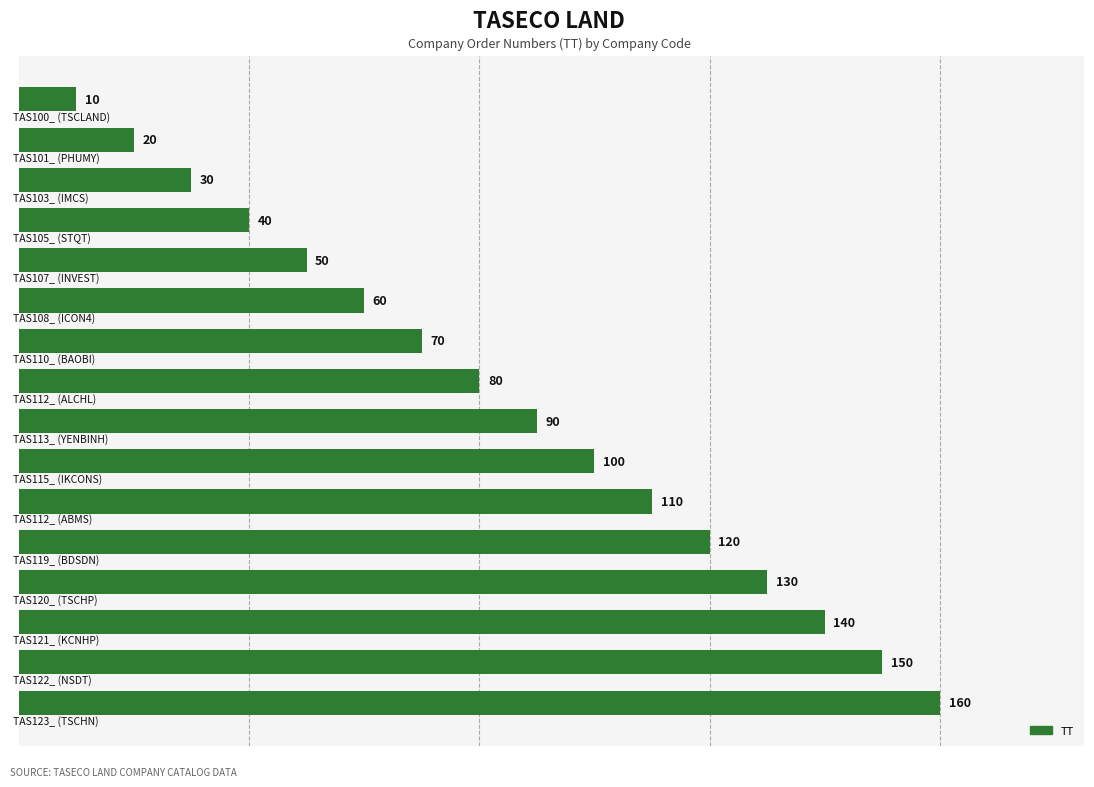

What is the smallest value displayed?

10